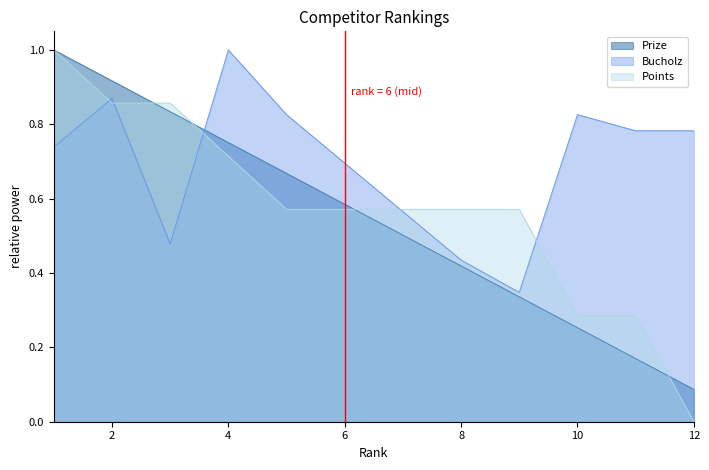

At which category is the sum across all series the highest?

1